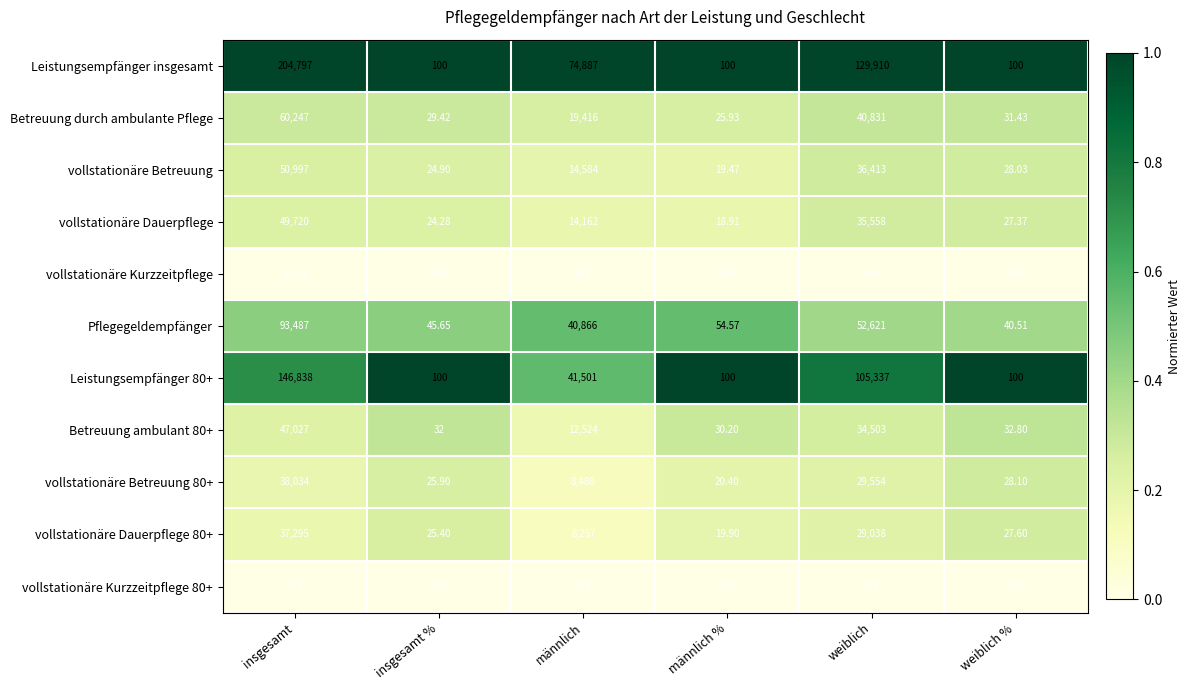

What is the greatest value displayed?

204797.0